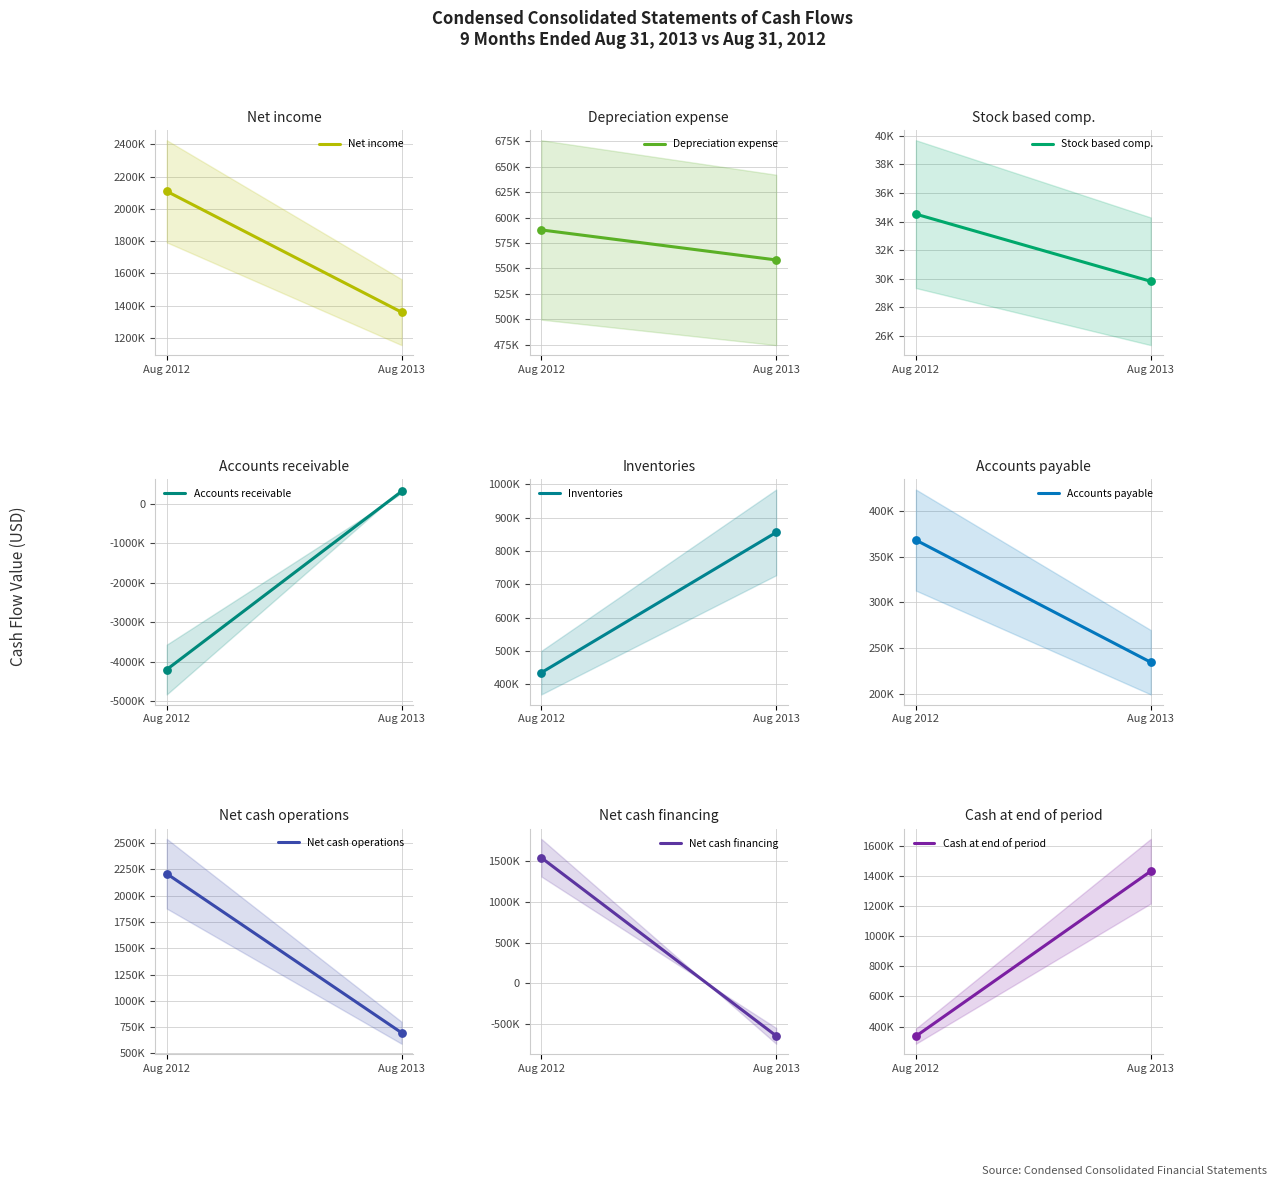

At how many categories does at least one series exceed -2816481?

17